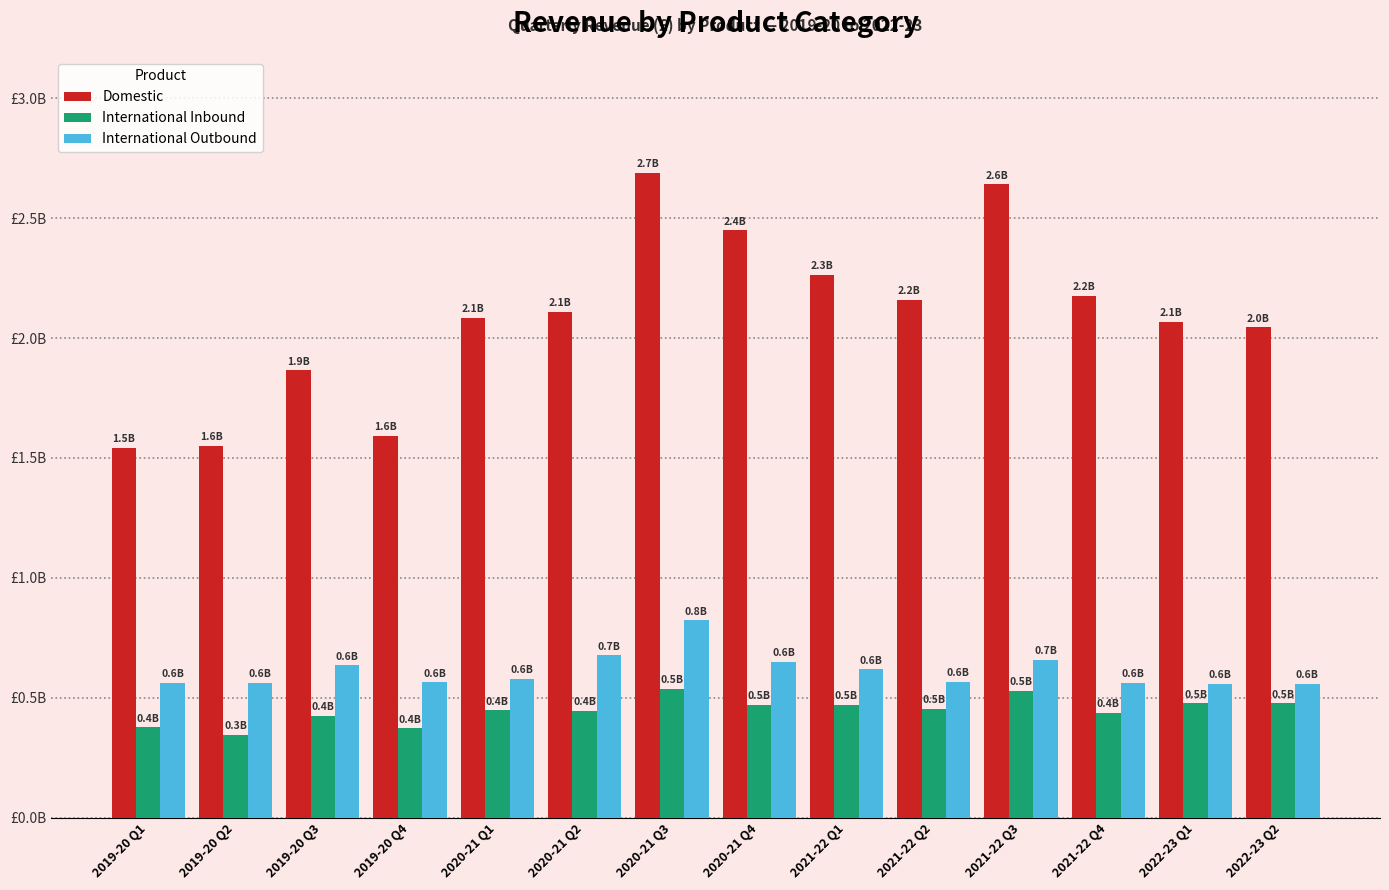

What is the label of the 10th bar from the left?

2021-22 Q2